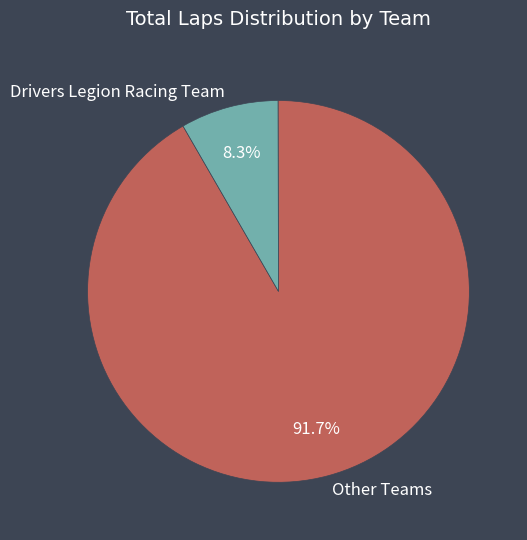

Which has a higher value, Drivers Legion Racing Team or Other Teams?

Other Teams